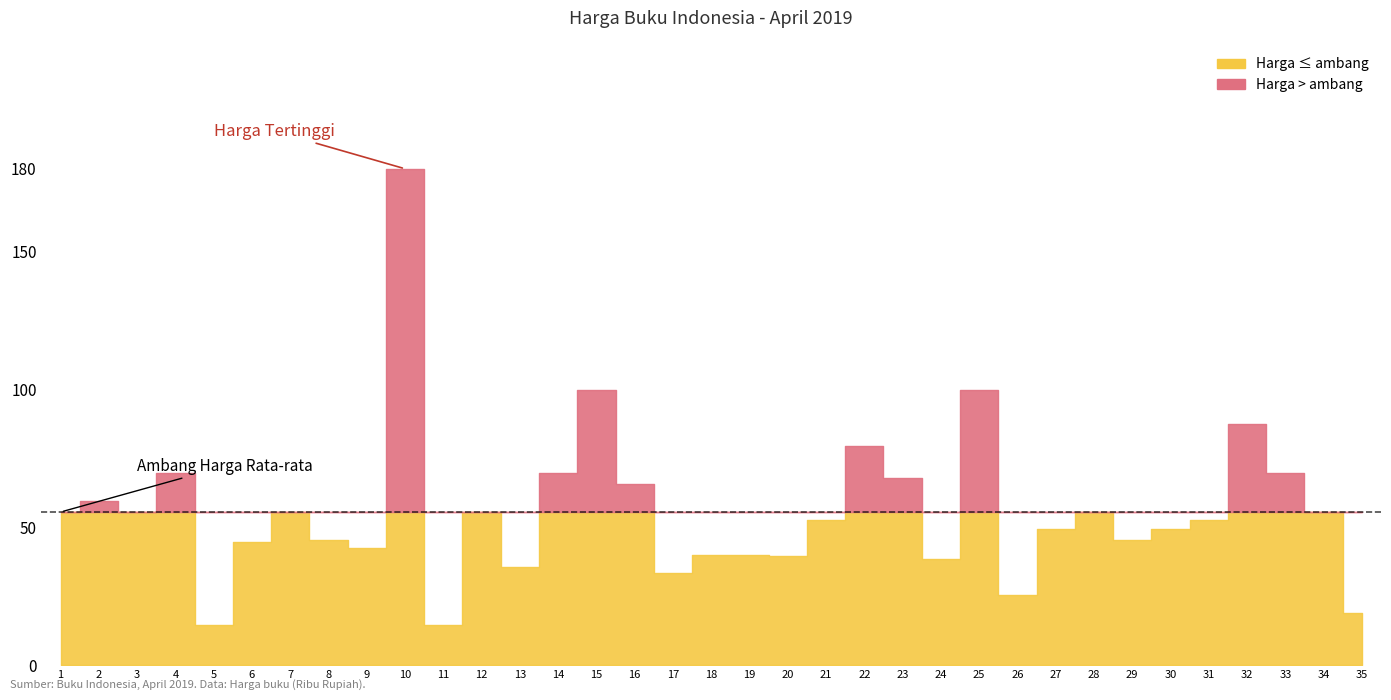

Does the chart display data point markers on the line(s)?

No